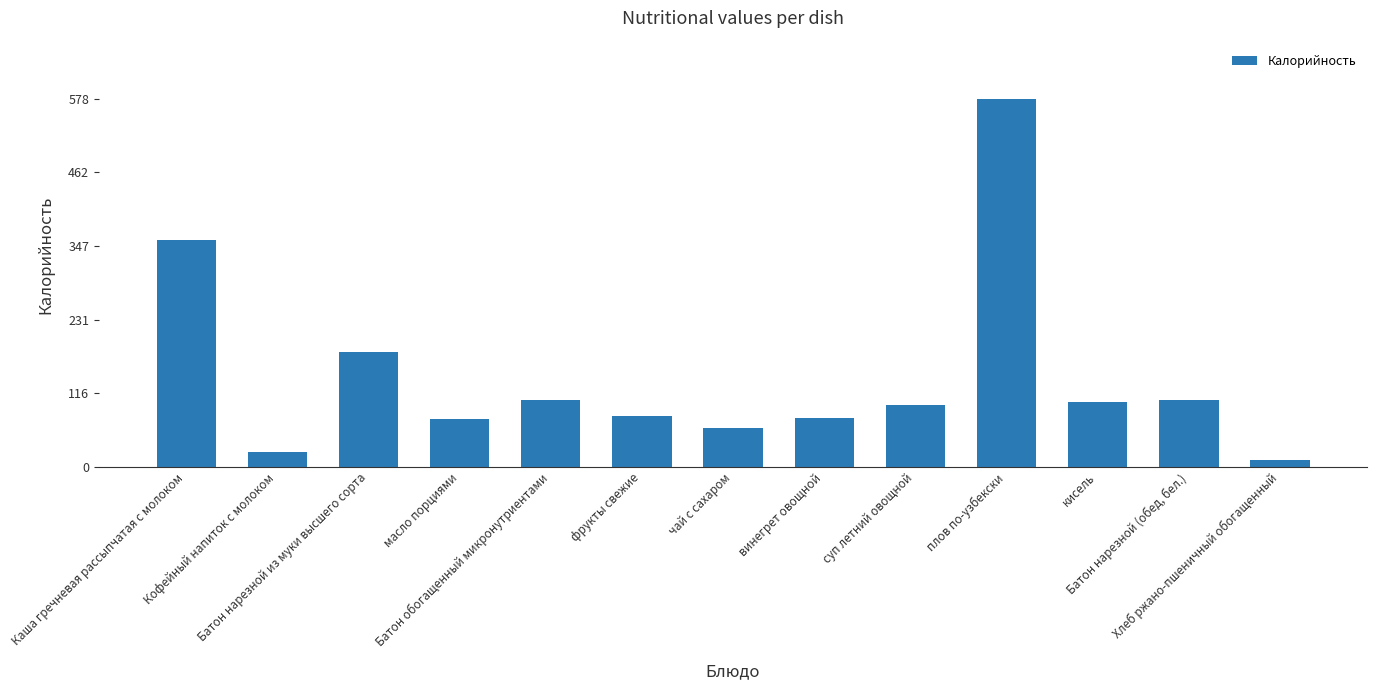

What is the label of the 7th bar from the right?

чай с сахаром